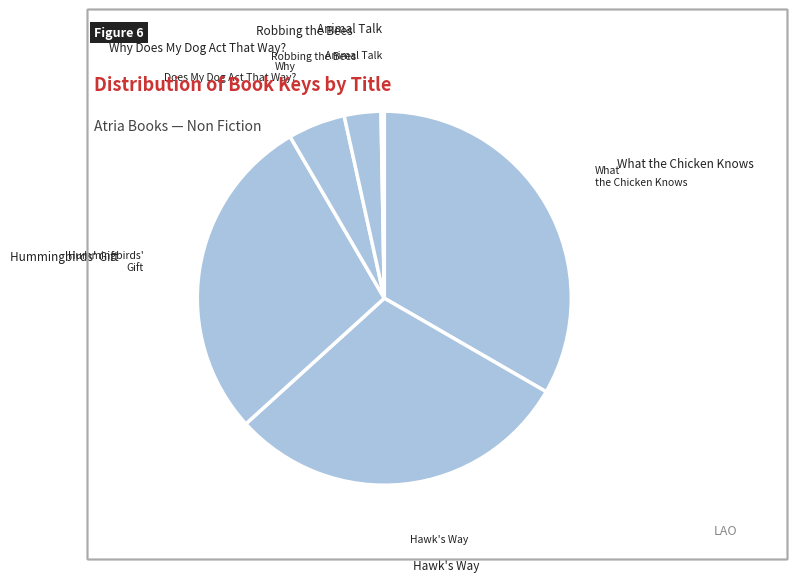

Which slice is the largest?

What the Chicken Knows